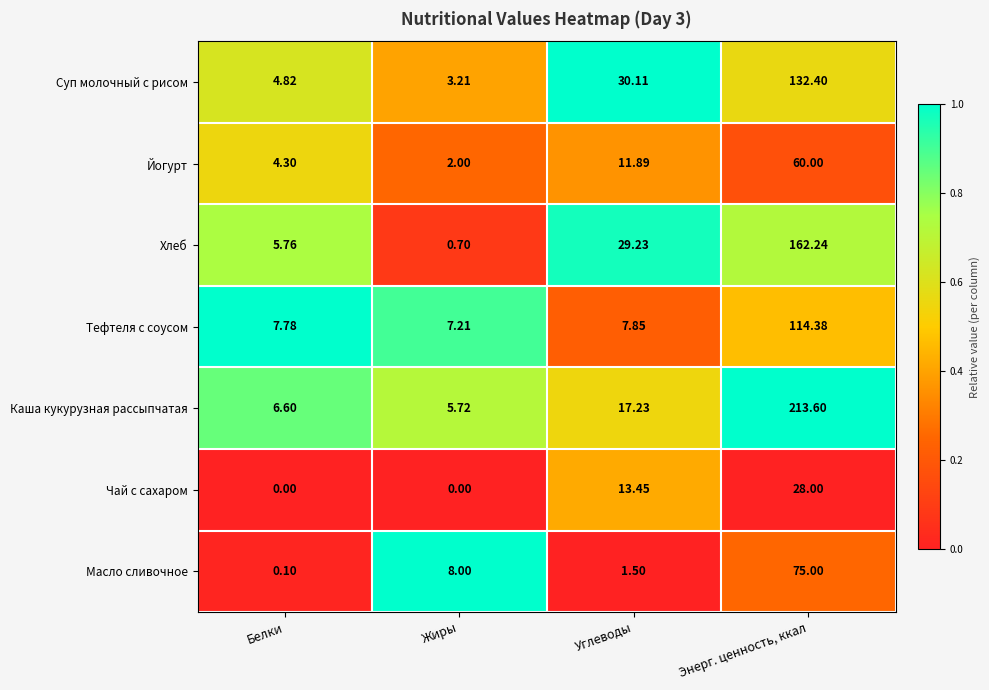

Which category has the highest value across all series?

Энерг. ценность, ккал